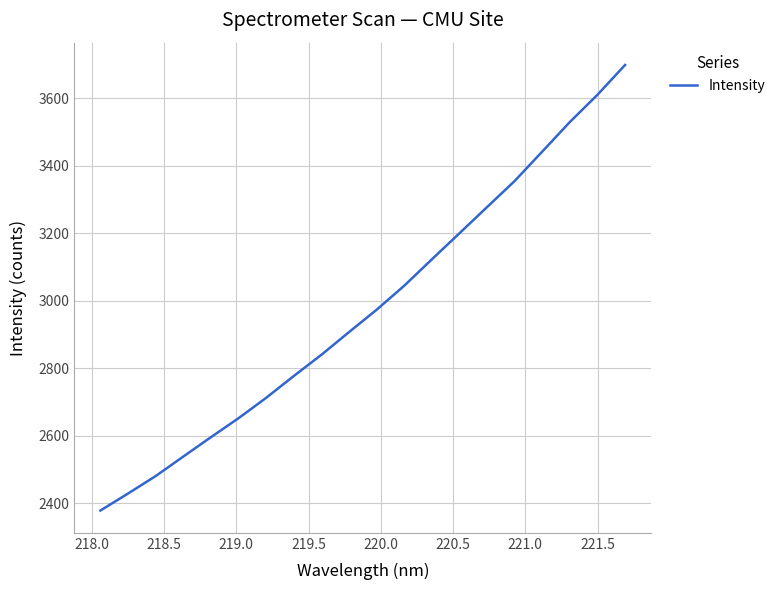

What is the smallest value displayed?

2377.8